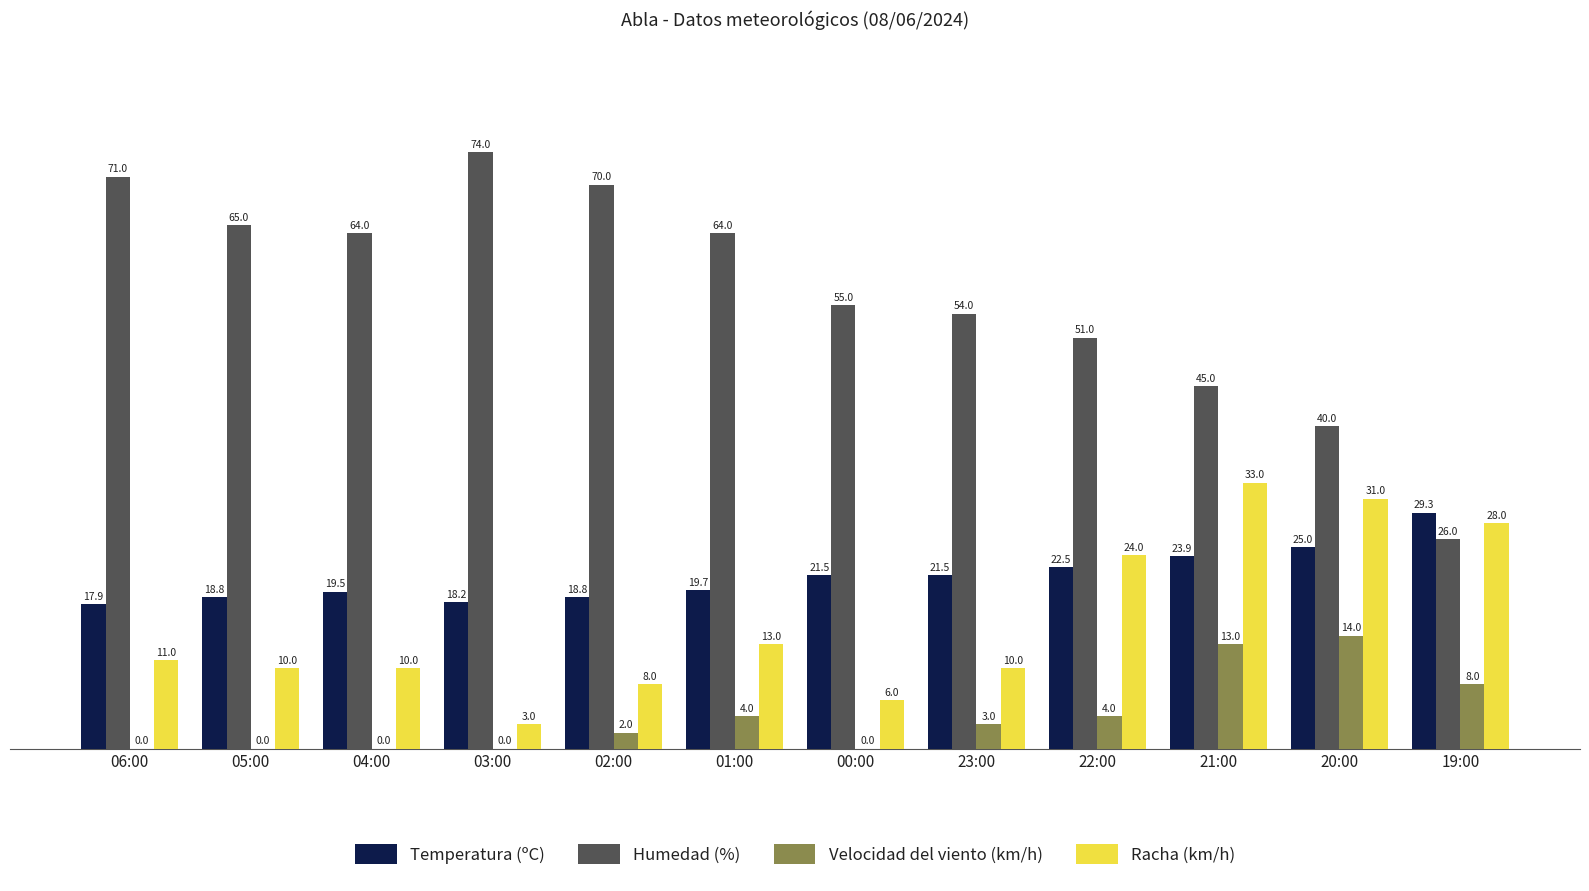

Which label corresponds to the largest value in the chart?

03:00